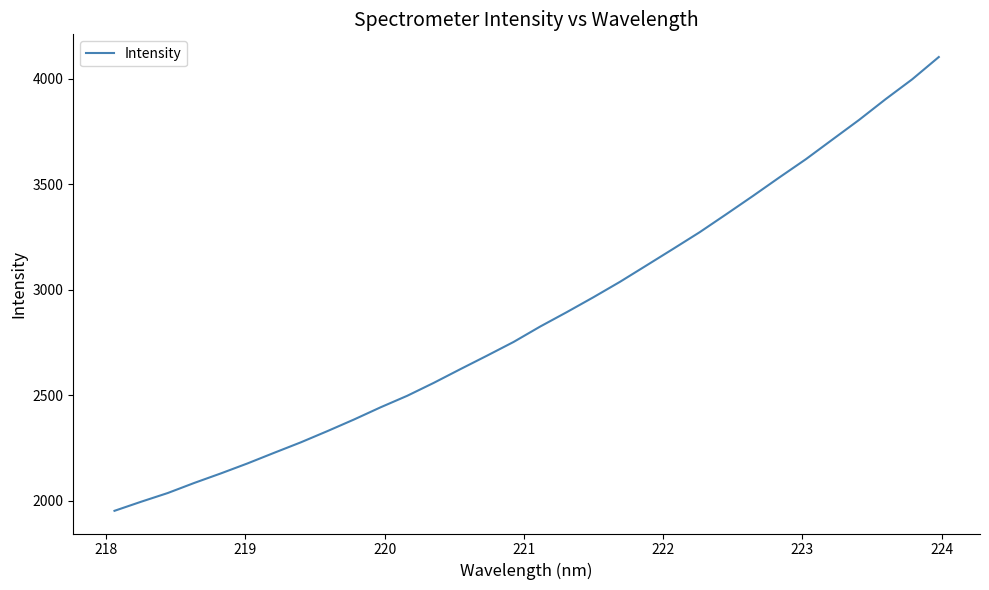

What is the difference between the maximum and minimum values?

2150.5